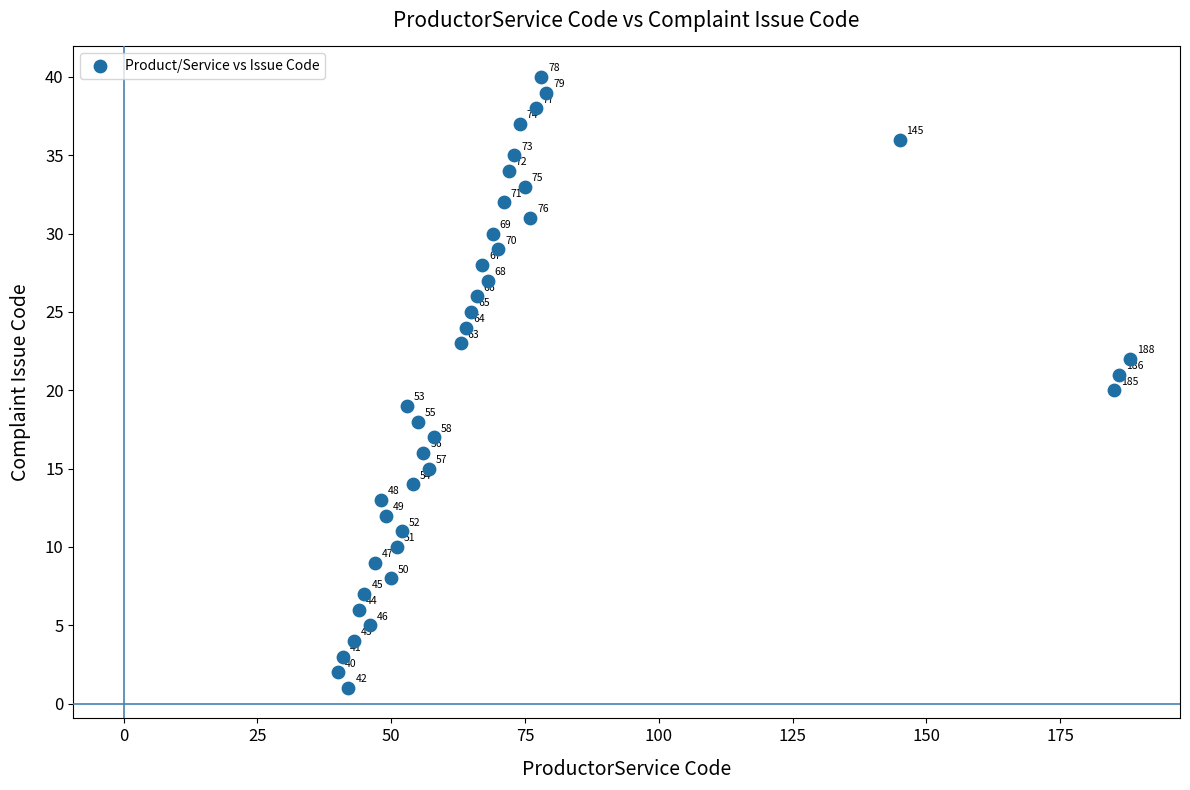

What Y value in the scatter plot is closest to 20?

20